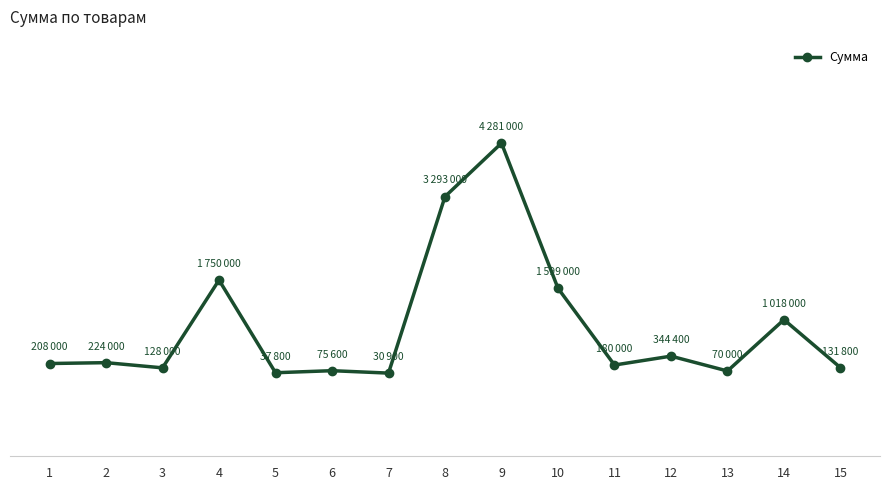

Where does the data first go above 208000?

2